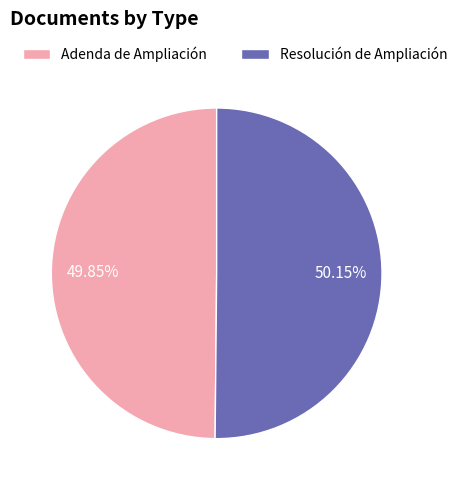

What percentage do Resolución de Ampliación and Adenda de Ampliación together represent?

100.0%